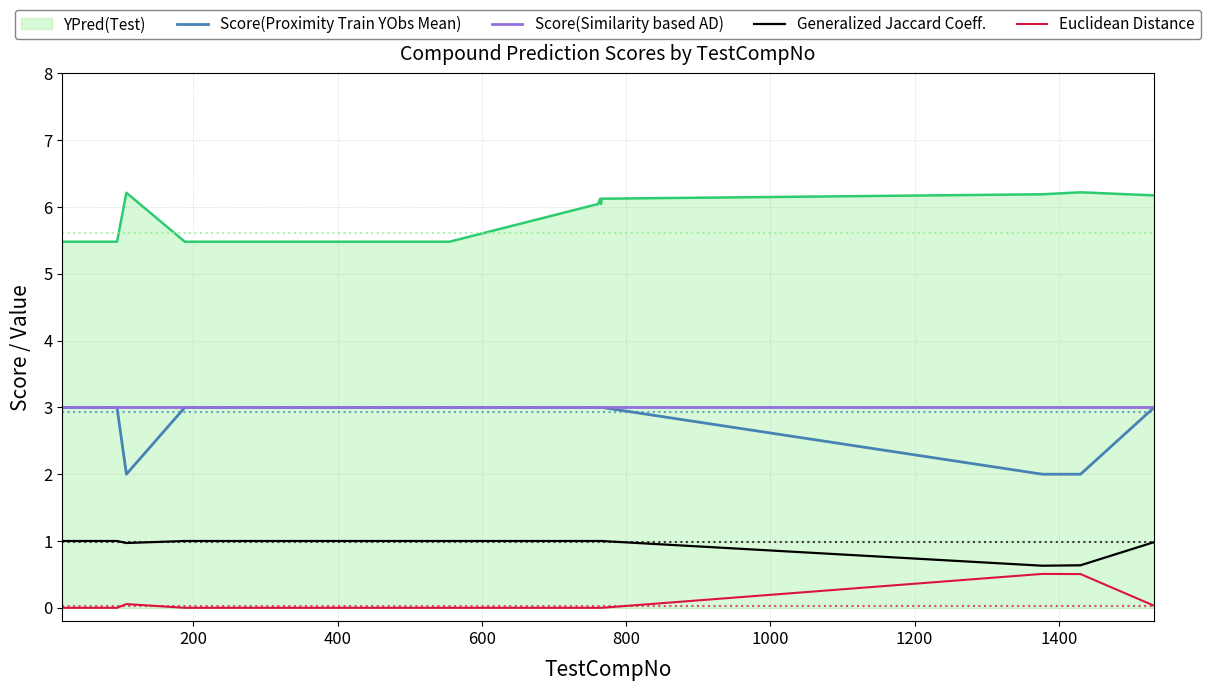

True or false: YPred(Test) and Score(Similarity based AD) intersect in this chart.

False